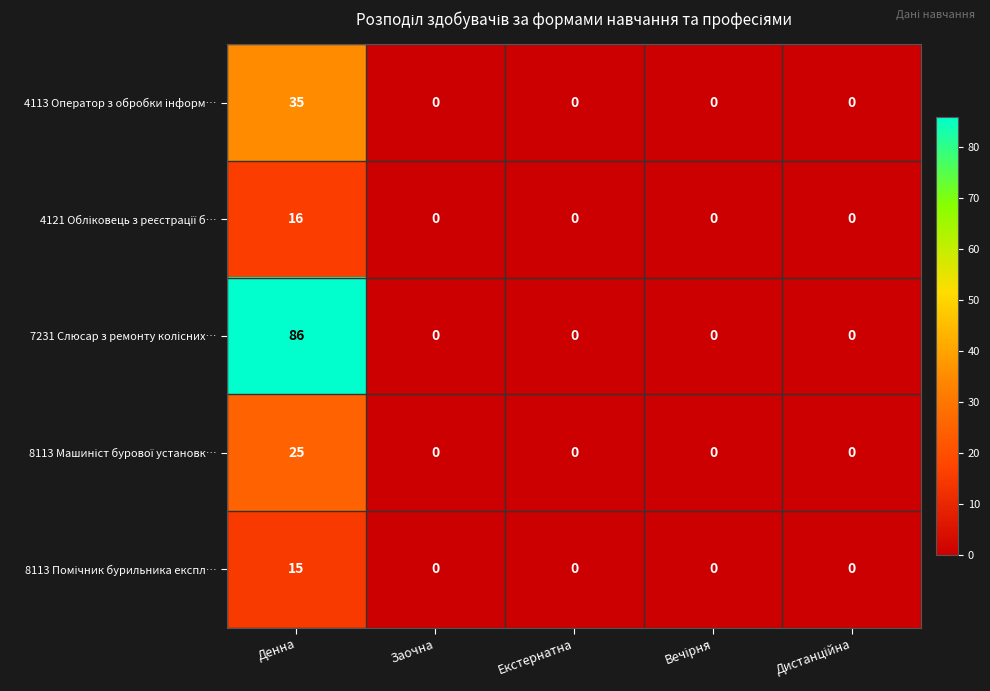

At which category is the sum across all series the highest?

Денна